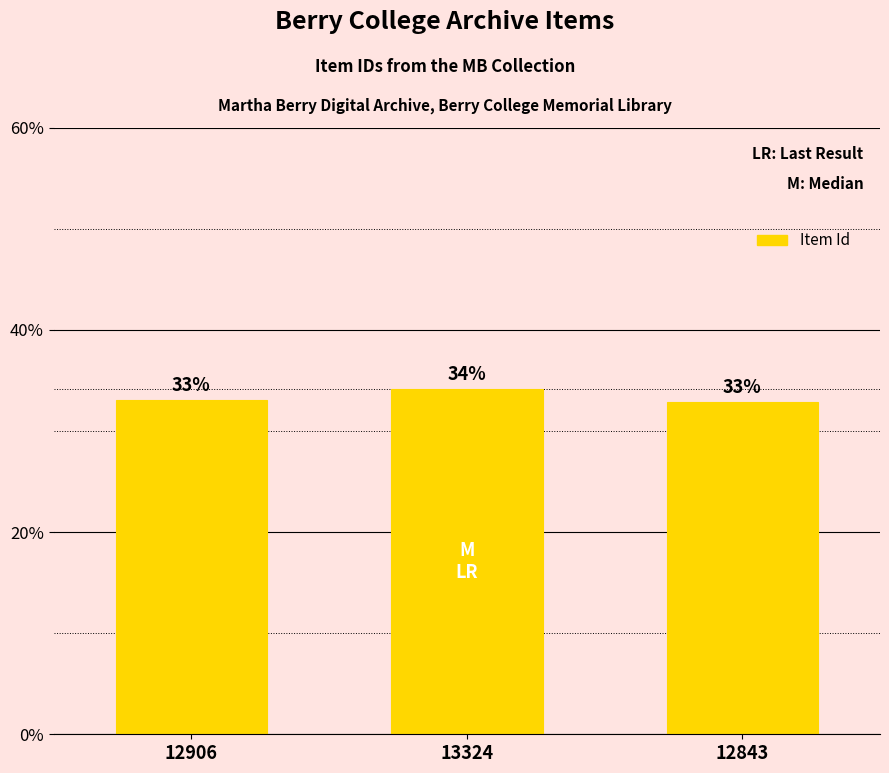

What is the difference between the maximum and minimum values?

1.2